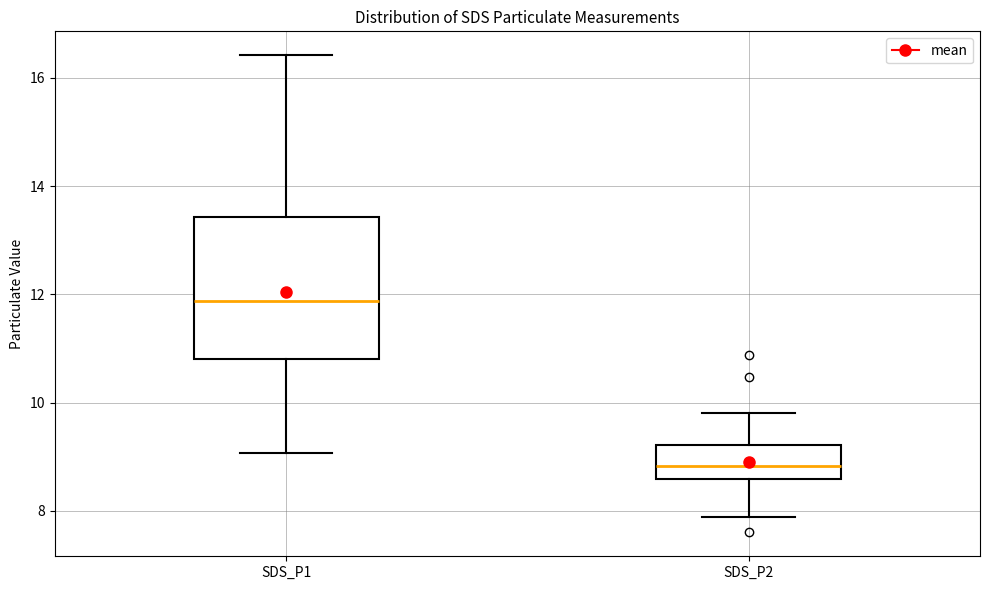

Where does the lower whisker of the box for SDS_P2 end on the y-axis? The values are not printed on the chart, so give them approximately, as read against the axis.

7.8